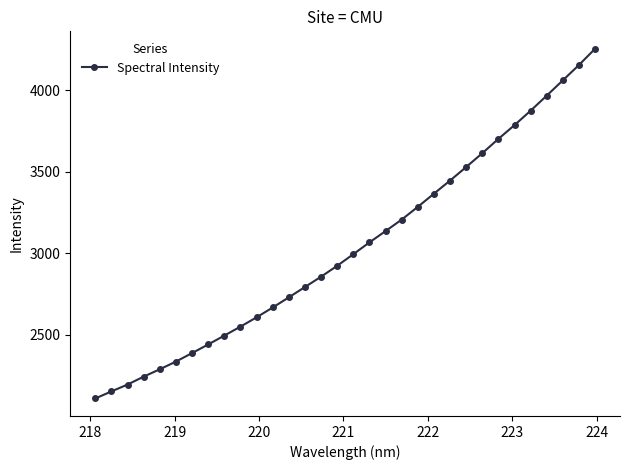

True or false: there are more than 2 points higher than both neighbors.

False